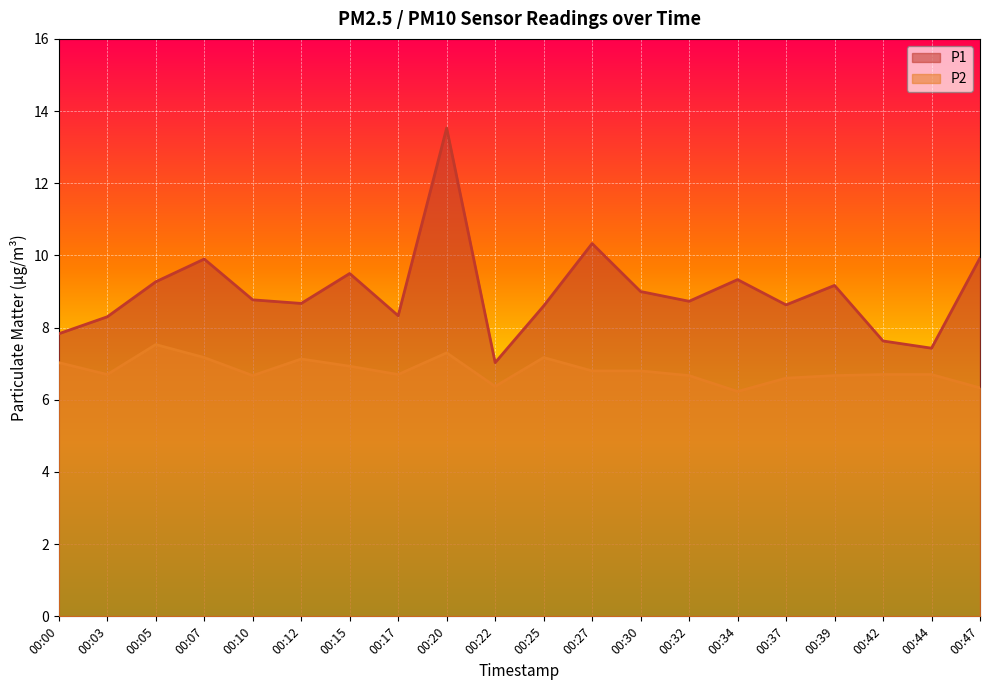

What is the approximate value of P1 at 00:17?

8.3